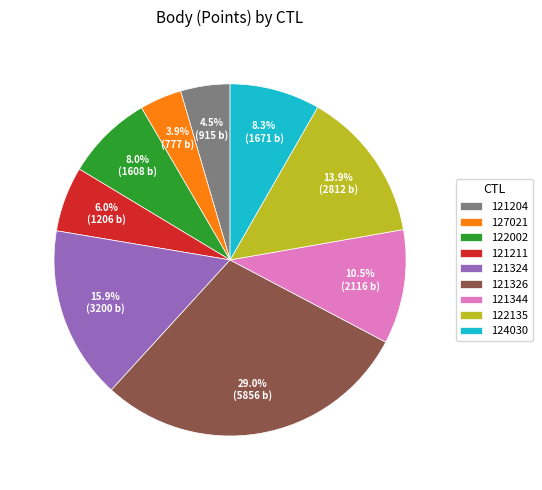

Do 121344 and 122002 together represent more than half of the pie?

No